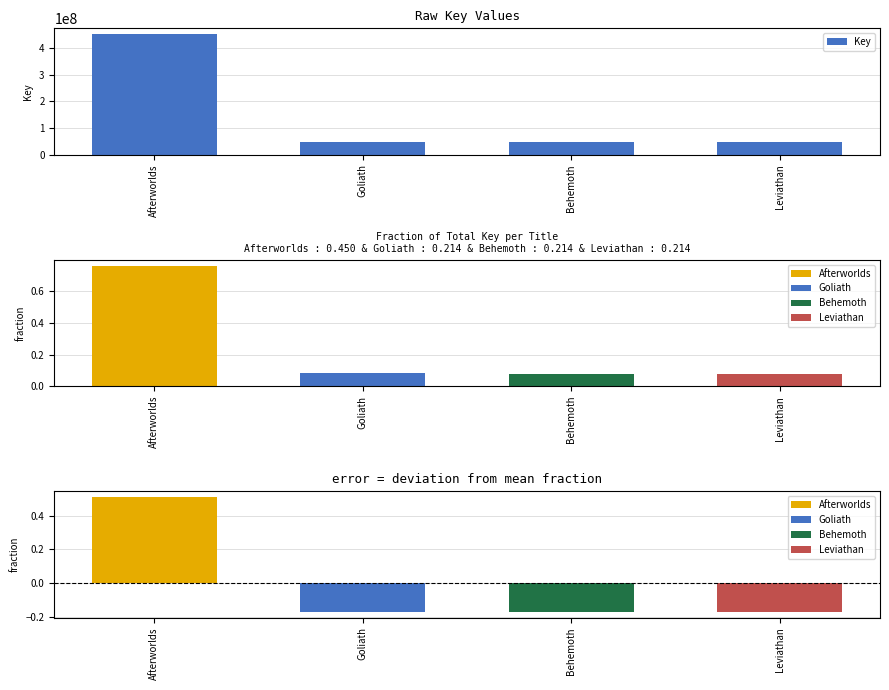

At which label does the data first exceed 47860821?

Afterworlds